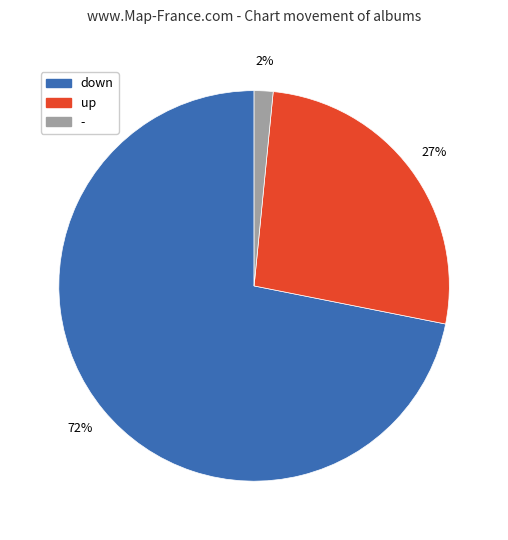

To the nearest percent, what percentage of the pie is up?

27%